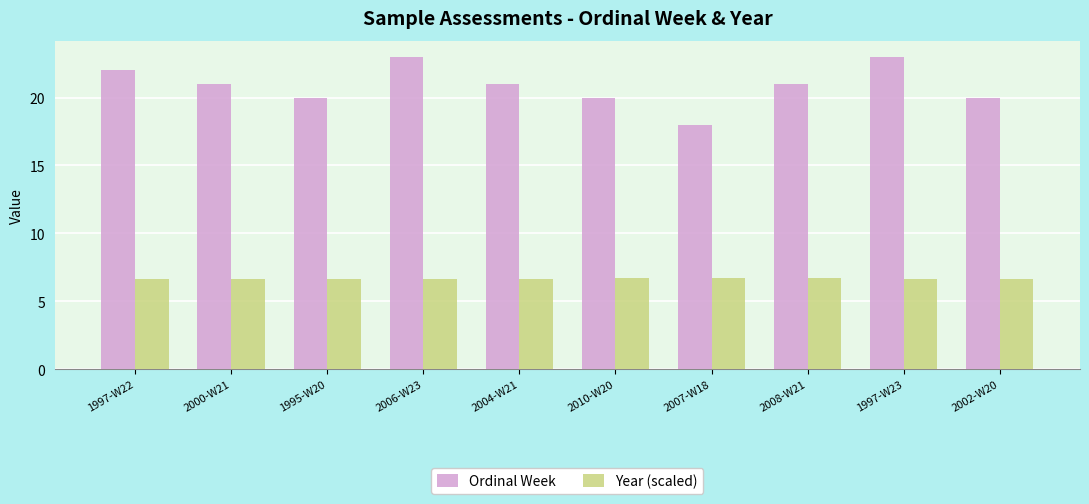

What is the spread (max minus min) of values at 2004-W21?

14.3